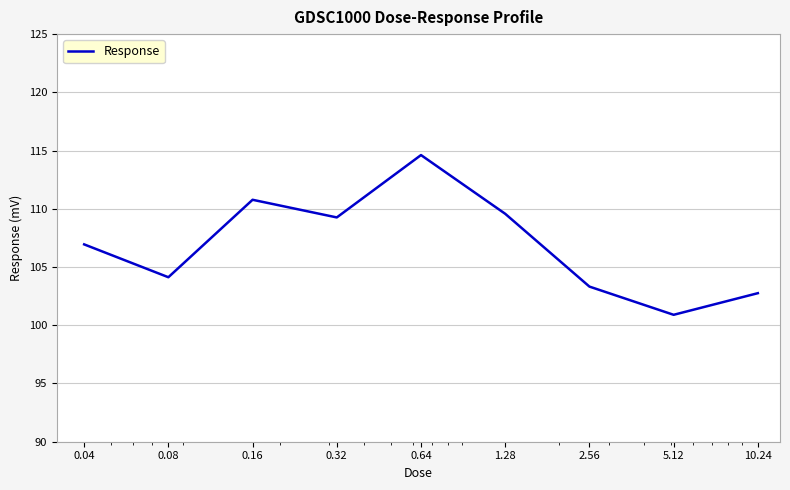

What is the smallest value displayed?

100.9